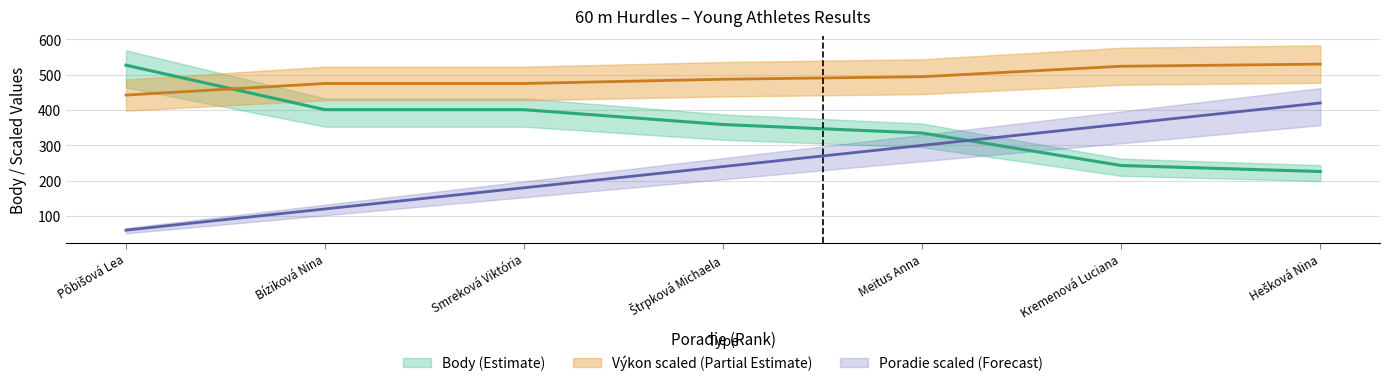

What is the label of the 7th point from the left?

Hešková Nina